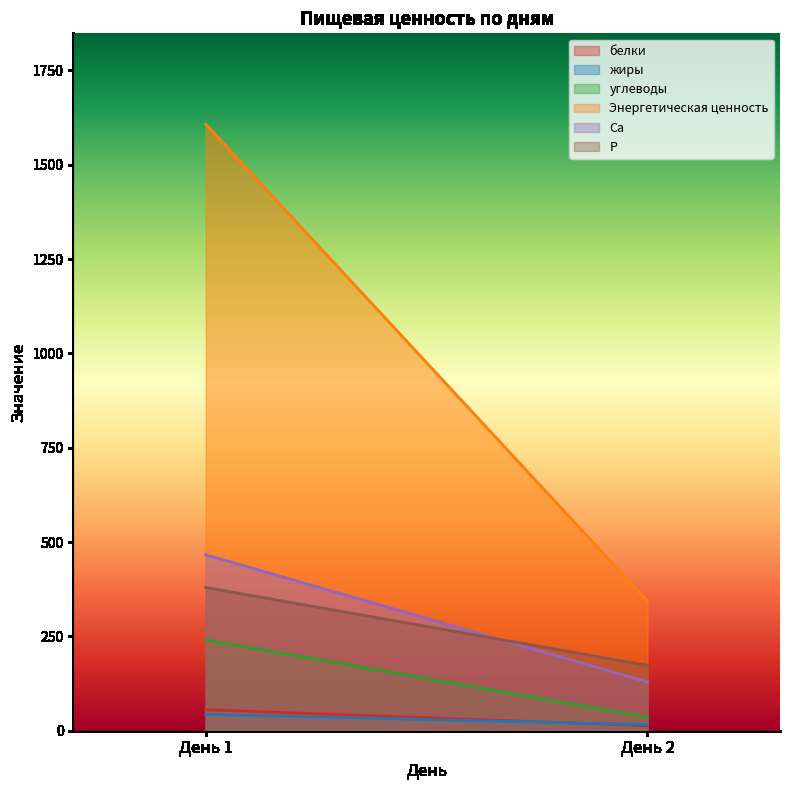

At which label does Ca reach its peak?

День 1